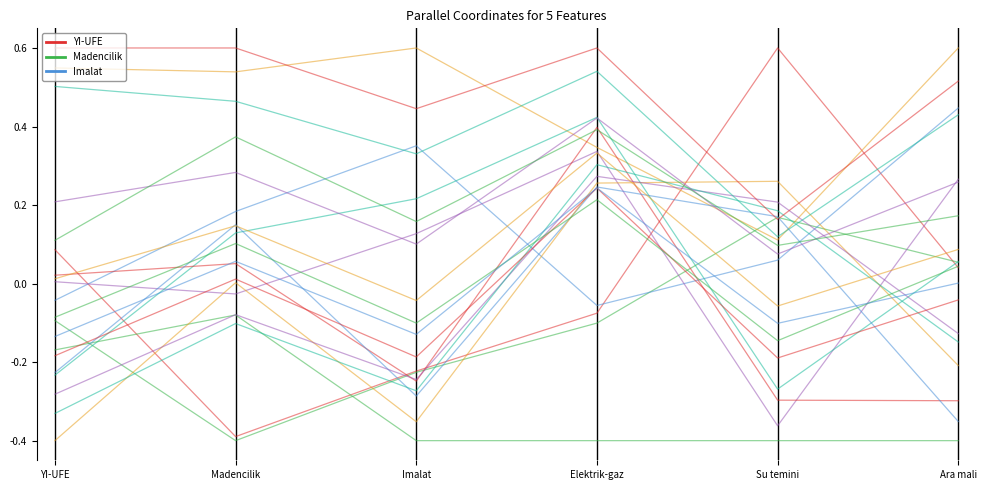

What is the sum of all group_0 values?

2.4